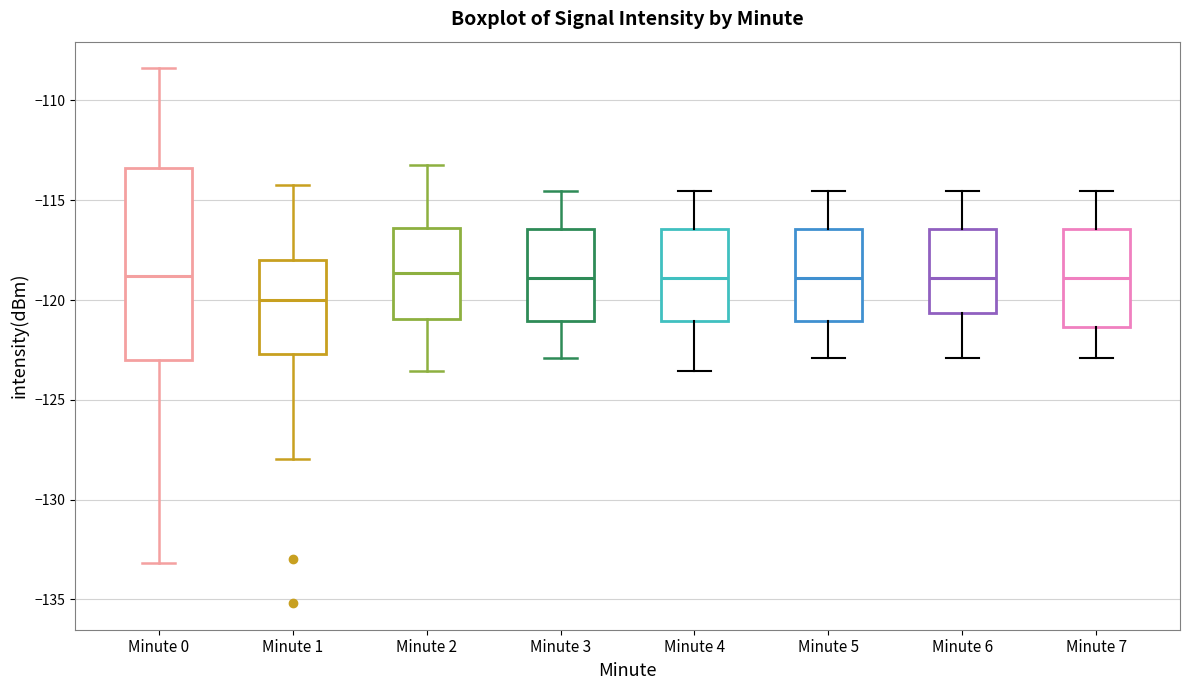

Where is the lower edge of the box for Minute 0 on the y-axis? The values are not printed on the chart, so give them approximately, as read against the axis.

-123.0